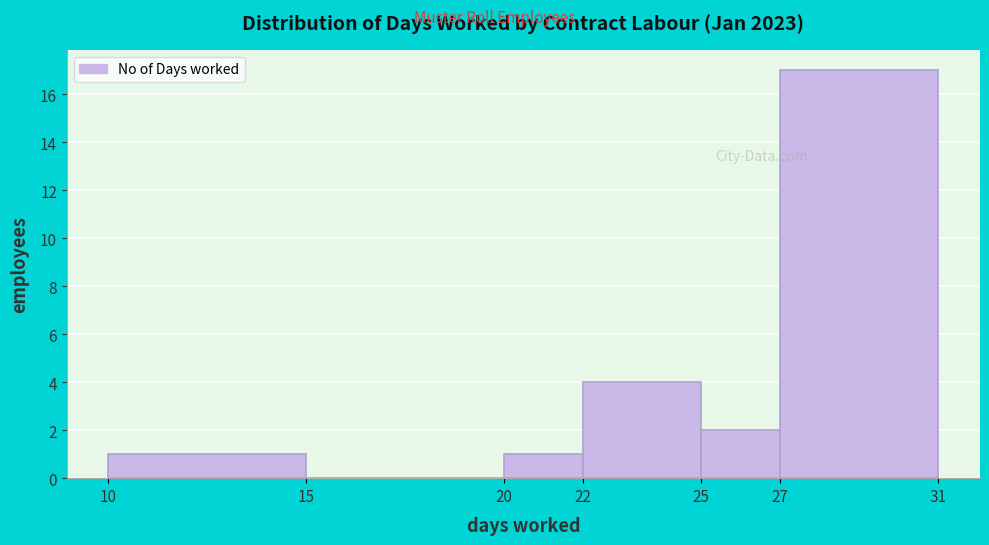

How tall is the bar that spans 27 to 31 on the x-axis? The values are not printed on the chart, so give them approximately, as read against the axis.

17